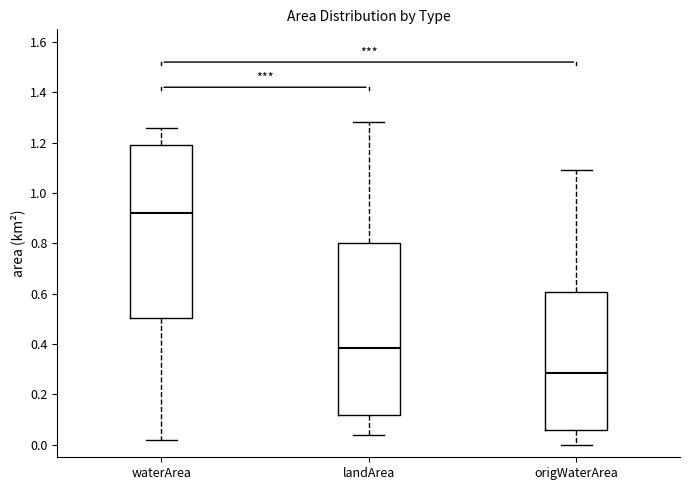

Which box has the highest median line?

waterArea